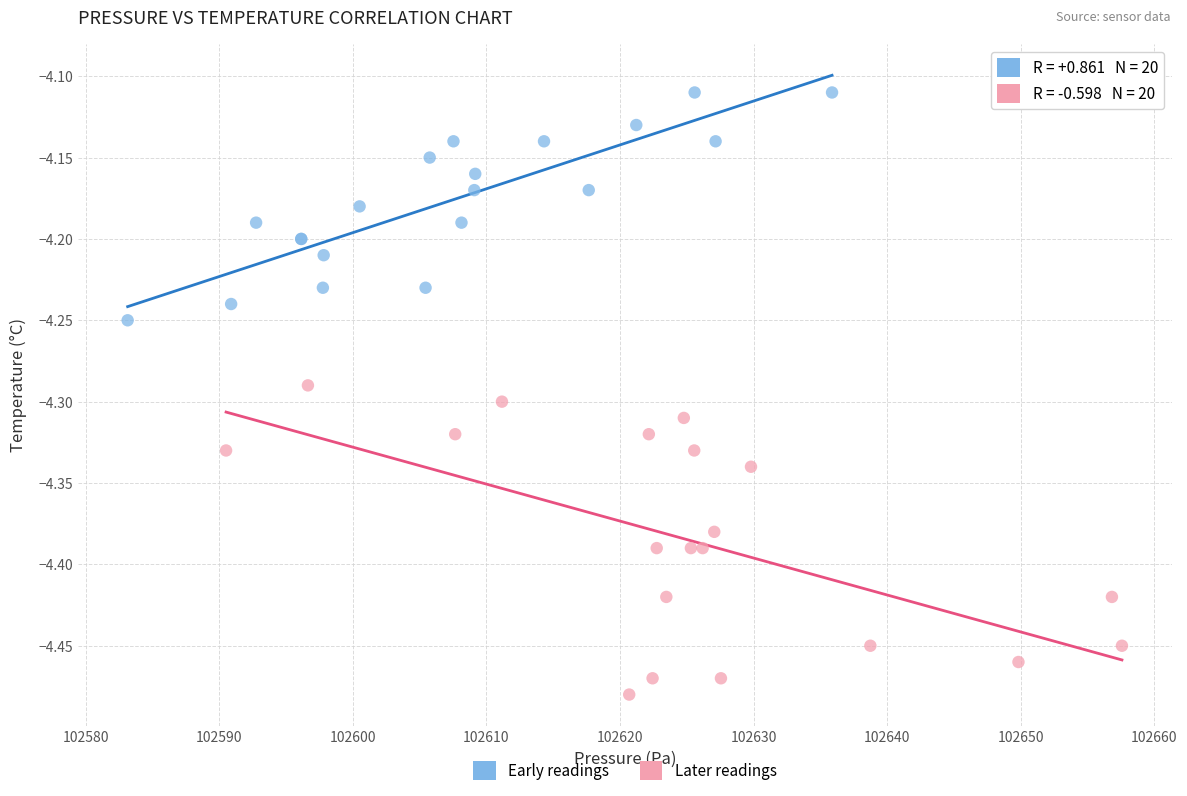

Which series has the widest spread of Y values?

Later readings